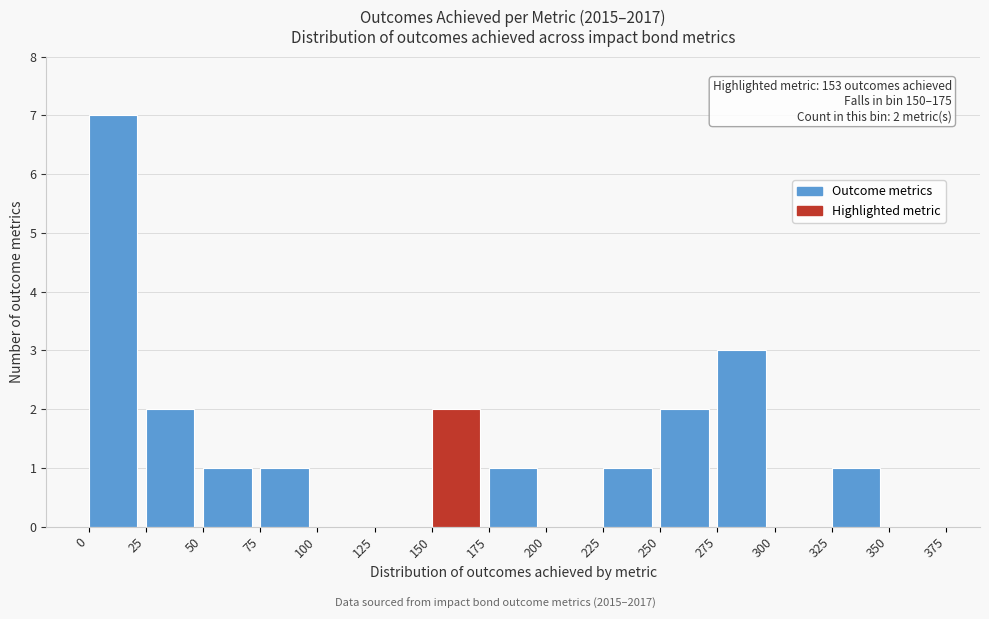

Over which range of the x-axis is the bar tallest?

0 to 25